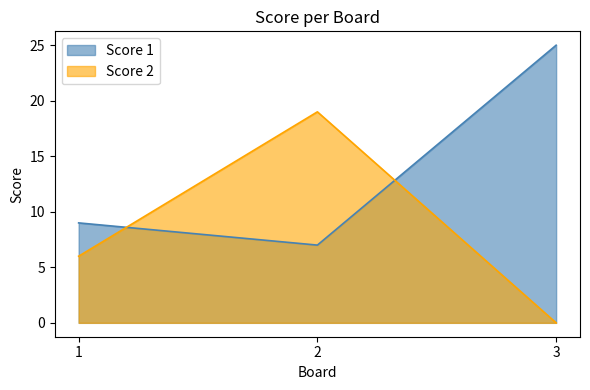

List the series in order of their overall mean, highest first.

Score 1, Score 2